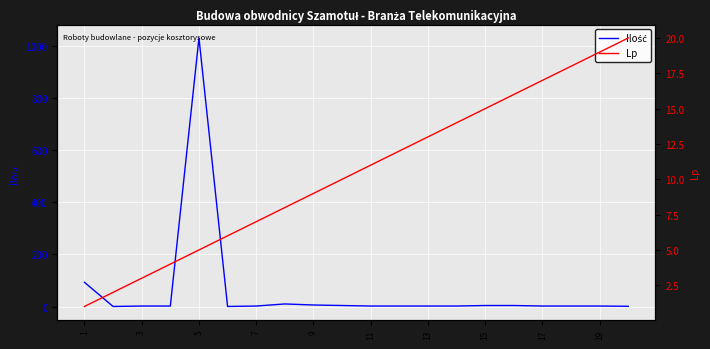

Rank the series by their maximum value, from highest to lowest.

Ilość, Lp